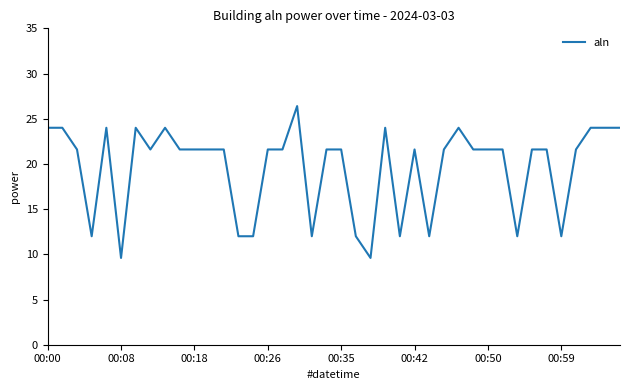

What is the minimum value shown in the chart?

9.6